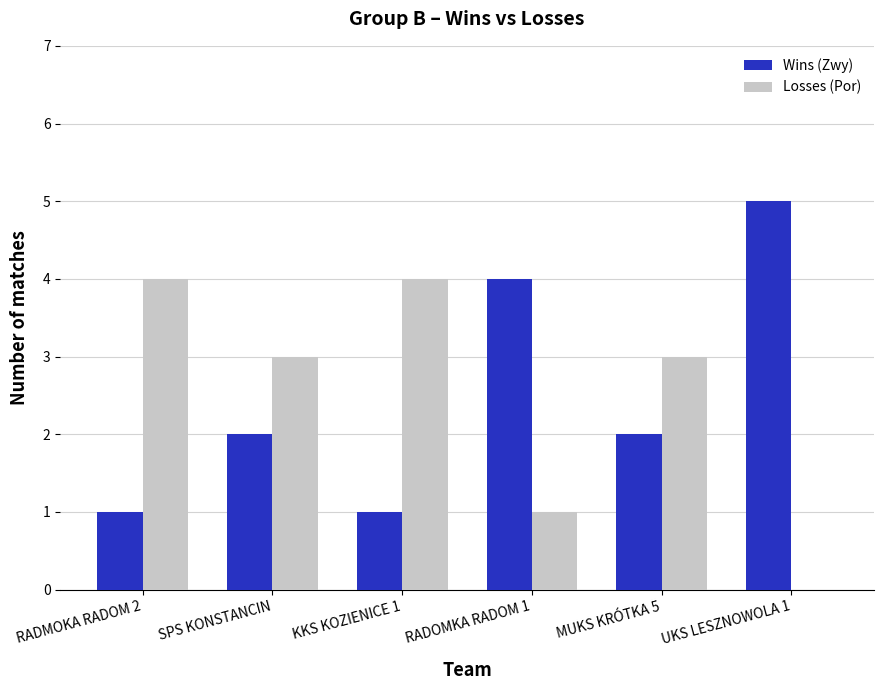

What is the total value across all series at SPS KONSTANCIN?

5